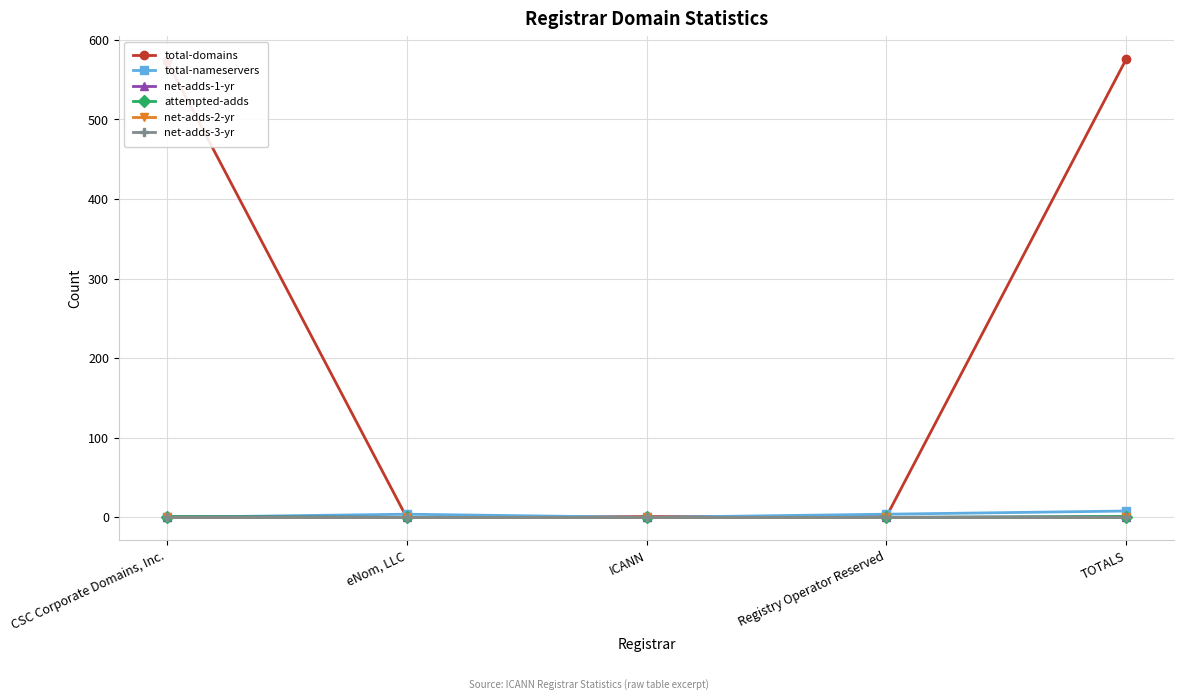

What is the label of the 2nd point from the left?

eNom, LLC